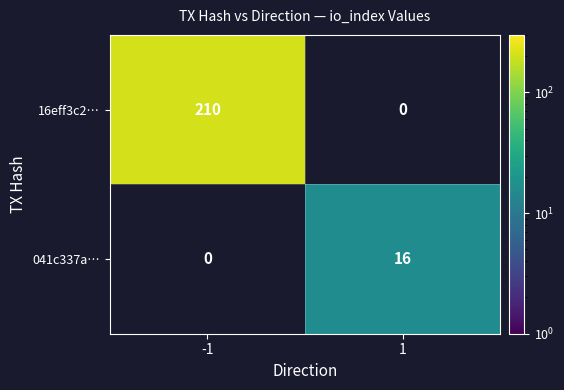

Which category has the highest value across all series?

-1